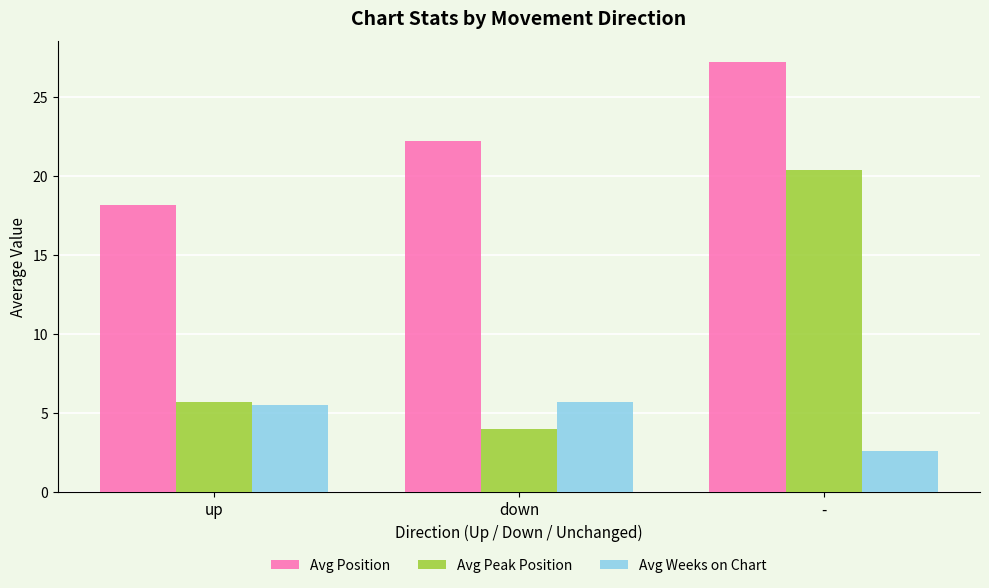

What is the maximum value for Avg Peak Position?

20.4